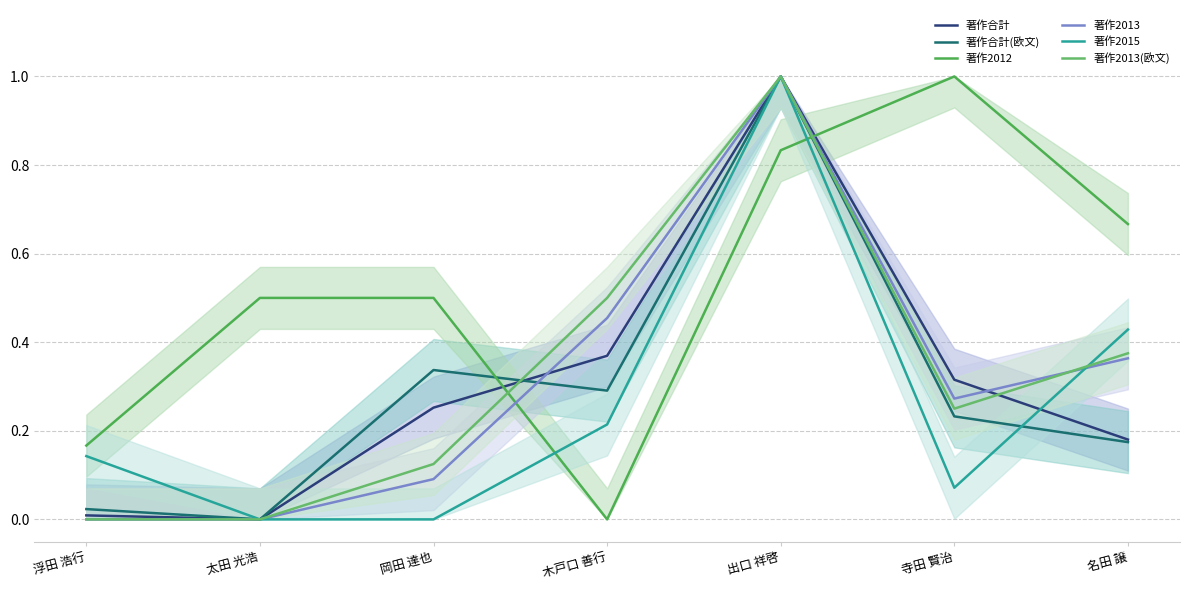

What is the spread (max minus min) of values at 浮田 浩行?

0.2